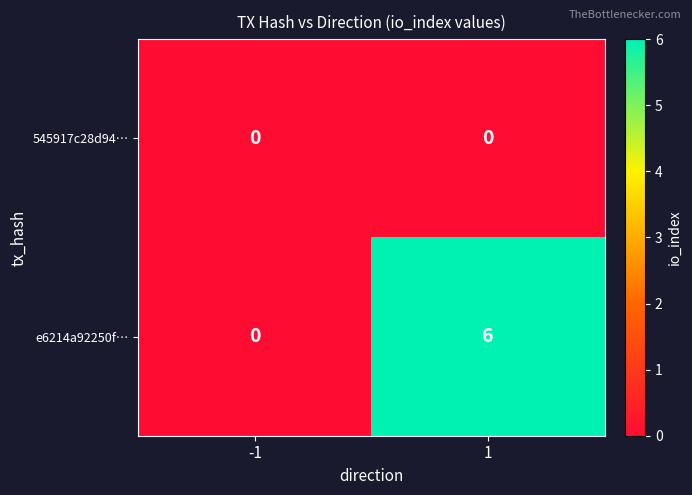

Reading right to left, list all the values displayed in this chart.

545917c28d94…: 1=0	-1=0
e6214a92250f…: 1=6	-1=0